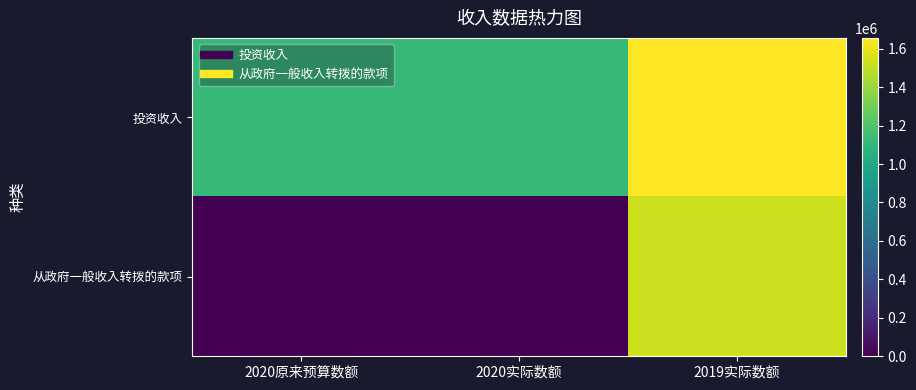

Reading left to right, list all the values displayed in this chart.

投资收入: 2020原来预算数额=1111000	2020实际数额=1111144	2019实际数额=1656054
从政府一般收入转拨的款项: 2020原来预算数额=0	2020实际数额=0	2019实际数额=1530000